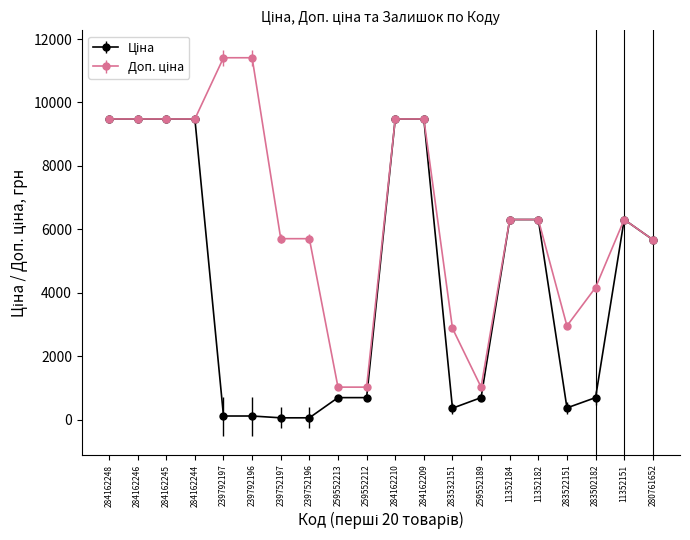

What is the maximum value shown in the chart?

11410.0